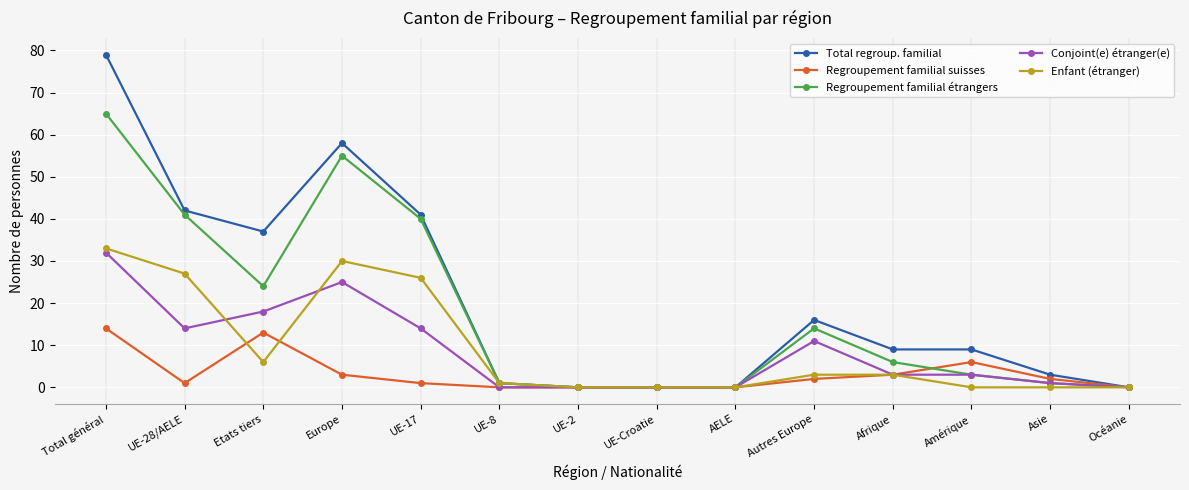

Where is the first local minimum for Total regroup. familial?

Etats tiers